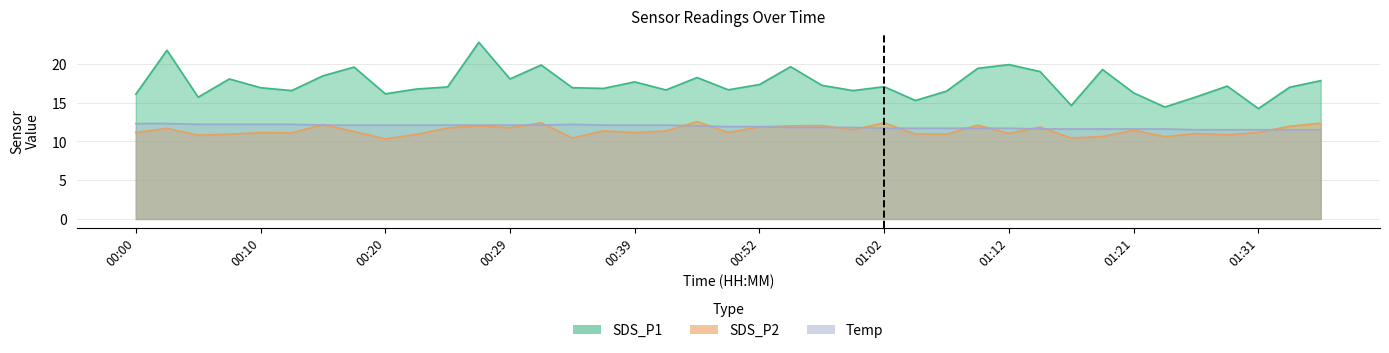

What is the sum of the SDS_P1 values at 00:03 and 00:49?

38.4